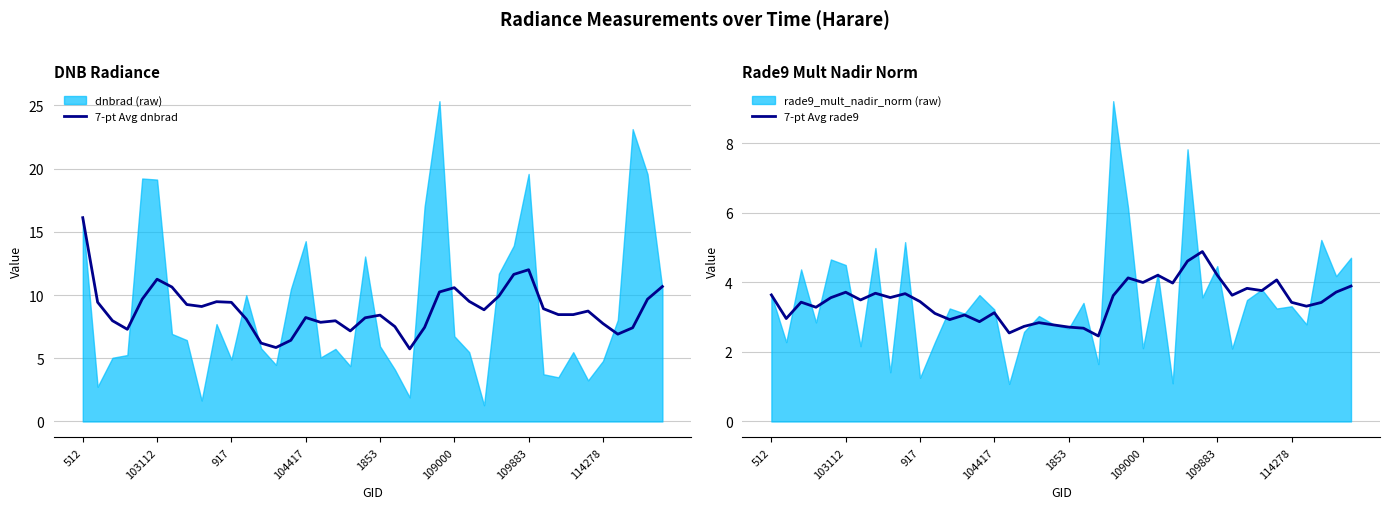

The 7-pt Avg dnbrad series shows 7.7 at 114278. True or false?

True